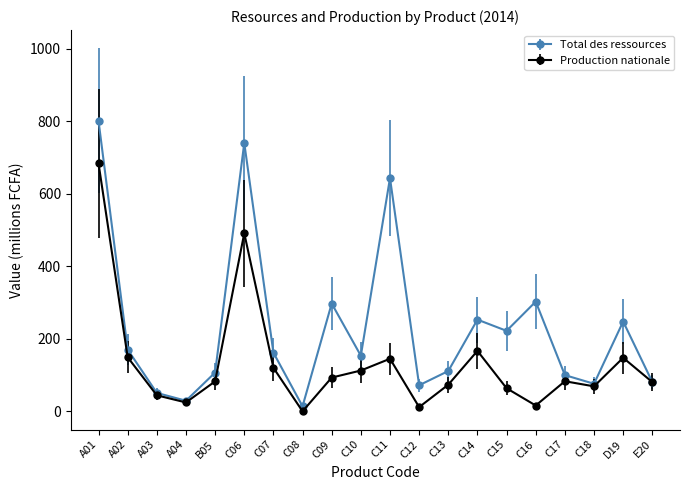

Is the value of Production nationale at A01 greater than the value of Total des ressources at B05?

Yes